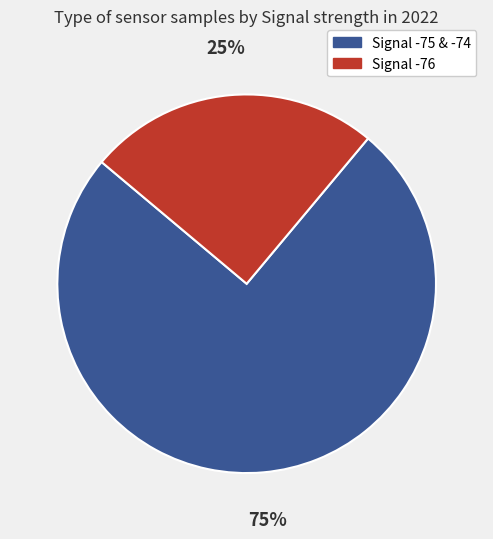

Does any single category account for the majority?

Yes